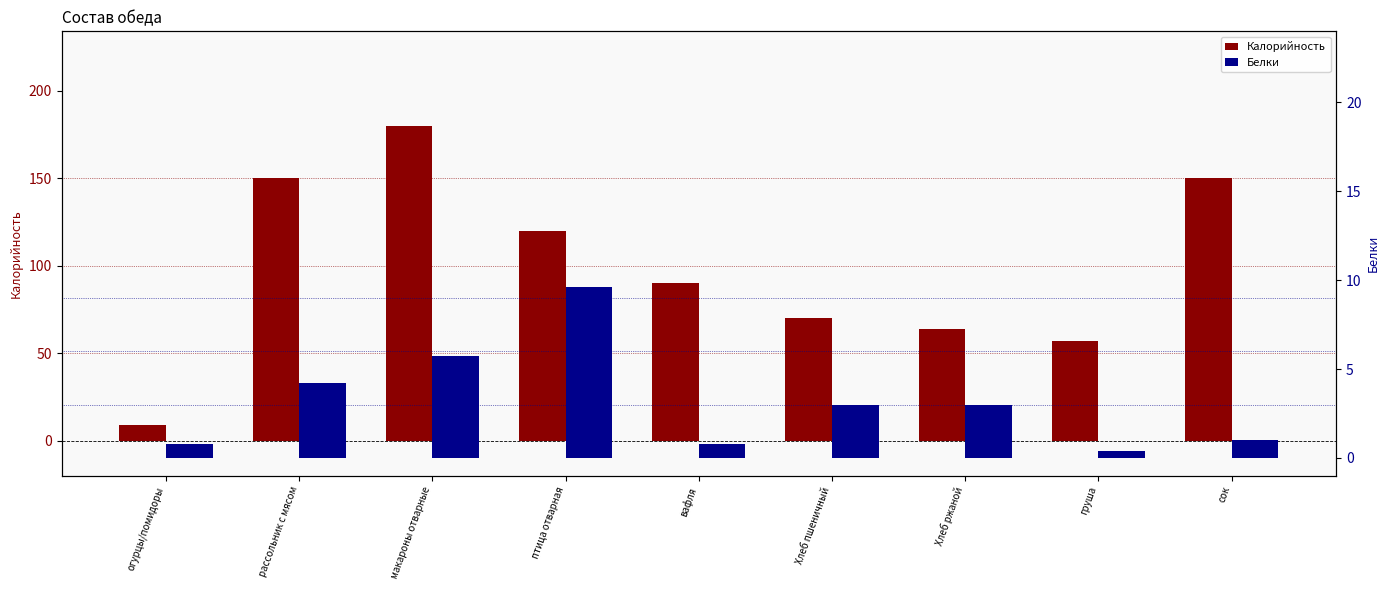

At which label does Белки reach its peak?

птица отварная